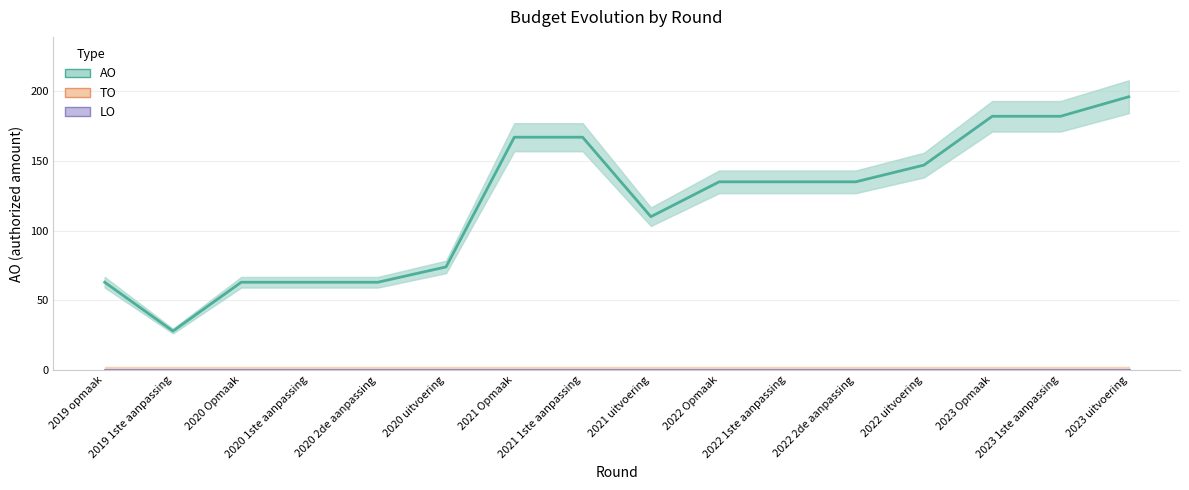

Where is the first local minimum for AO?

2019 1ste aanpassing